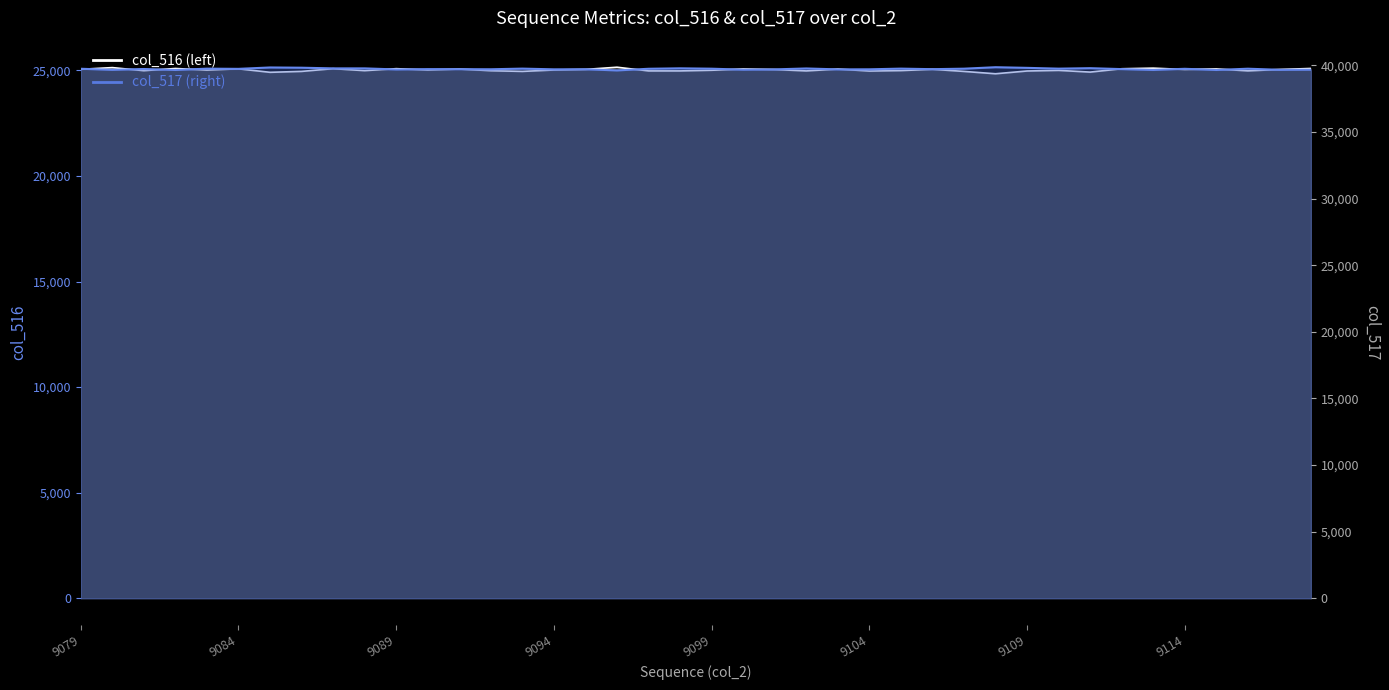

Which series has the widest spread of values?

col_516 line